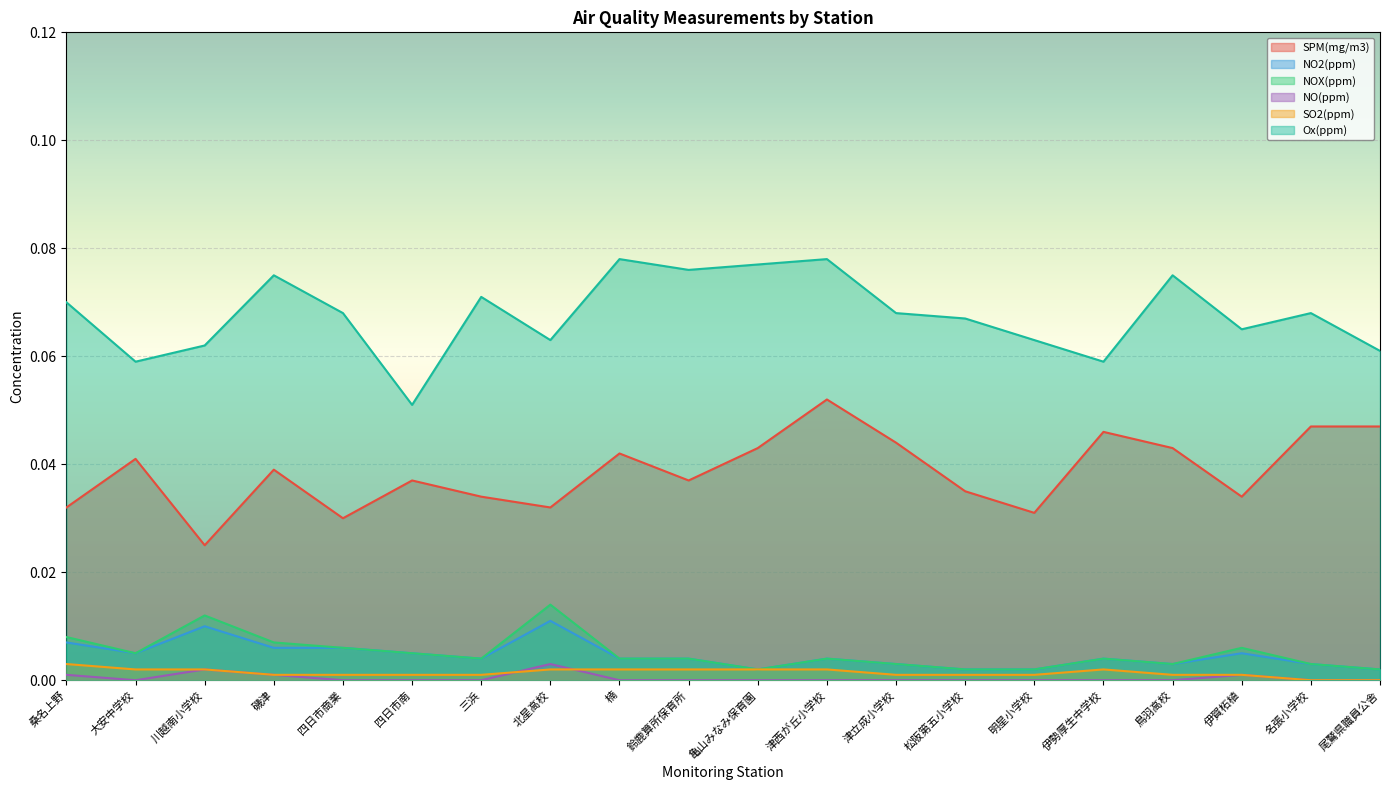

What is the difference between the highest and lowest values at 津西が丘小学校?

0.1